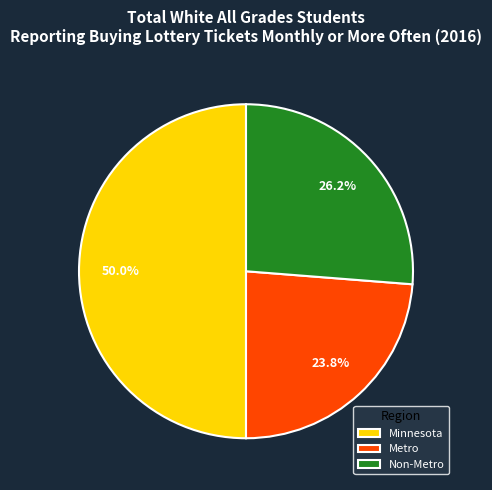

To the nearest percent, what is the difference between the largest and smallest slice percentages?

26%